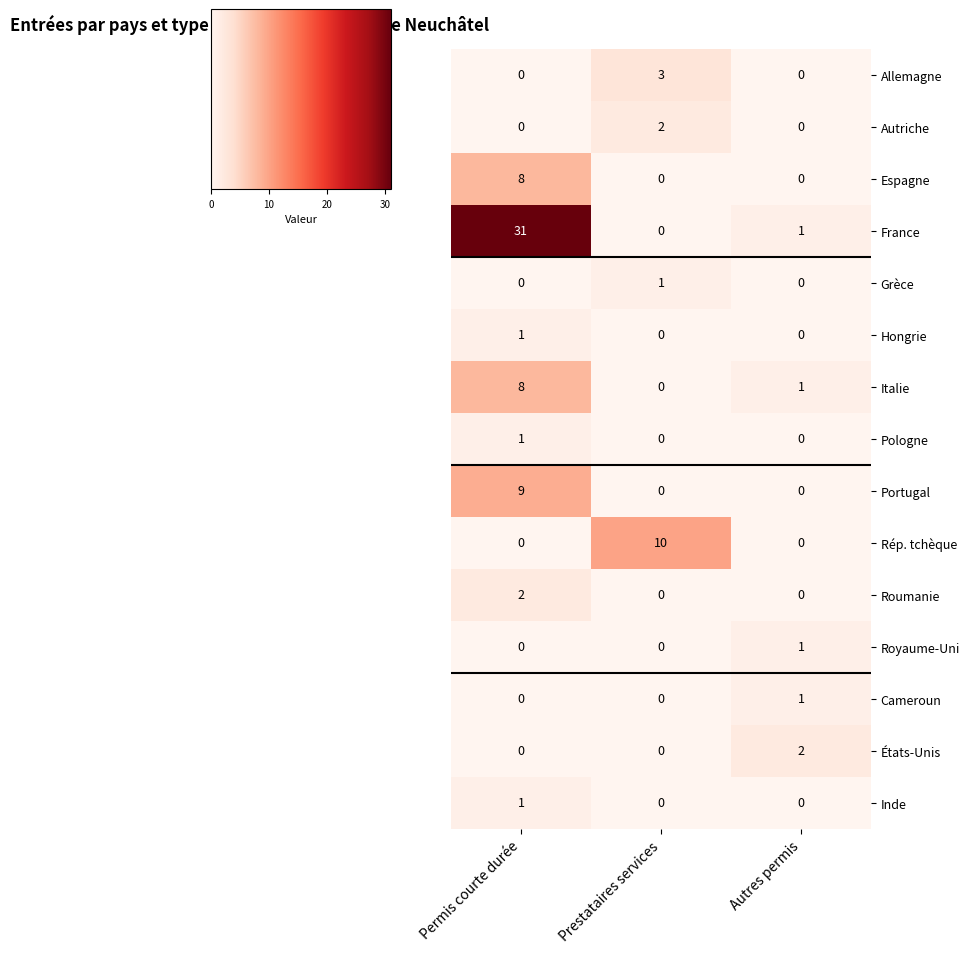

Count the number of categories in the chart.

3